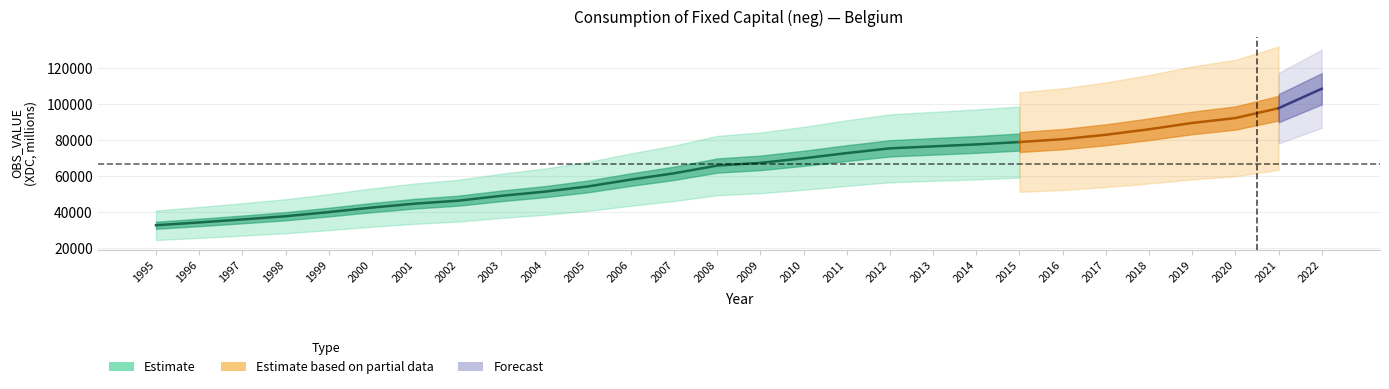

What is the sum of all values?

1813673